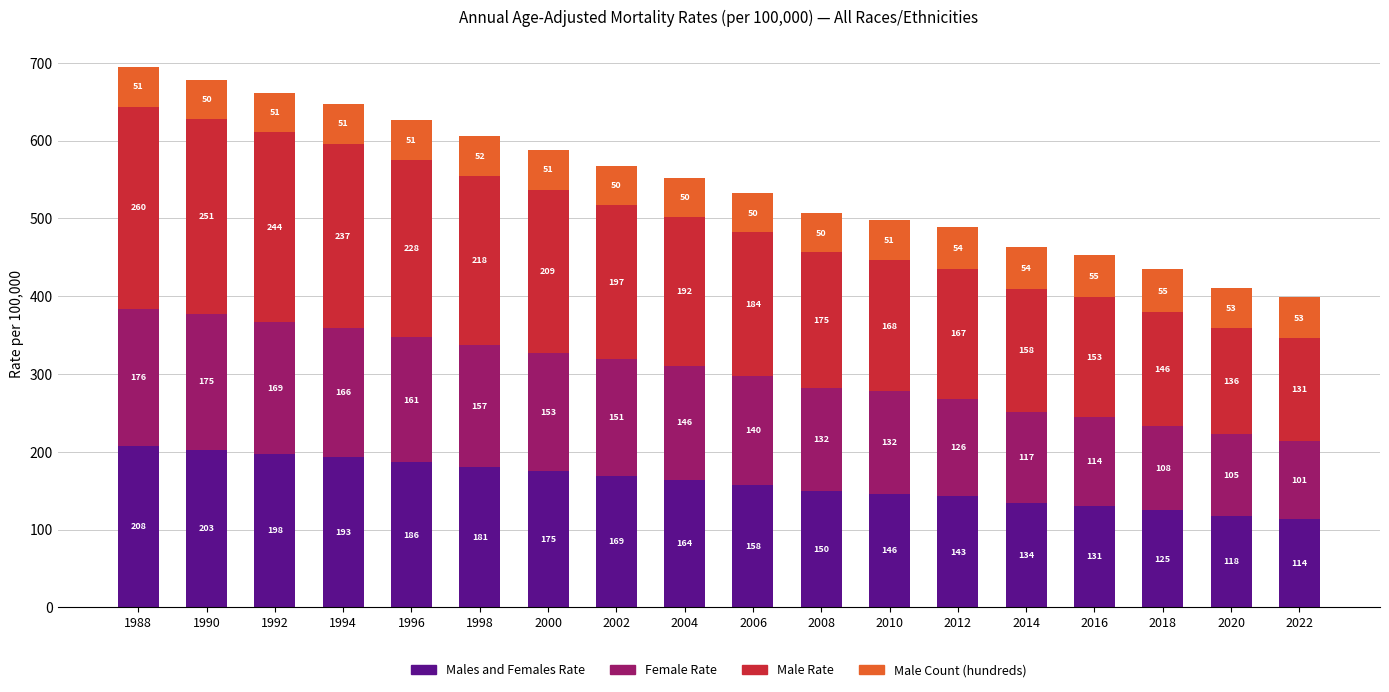

At which category is the sum across all series the highest?

1988